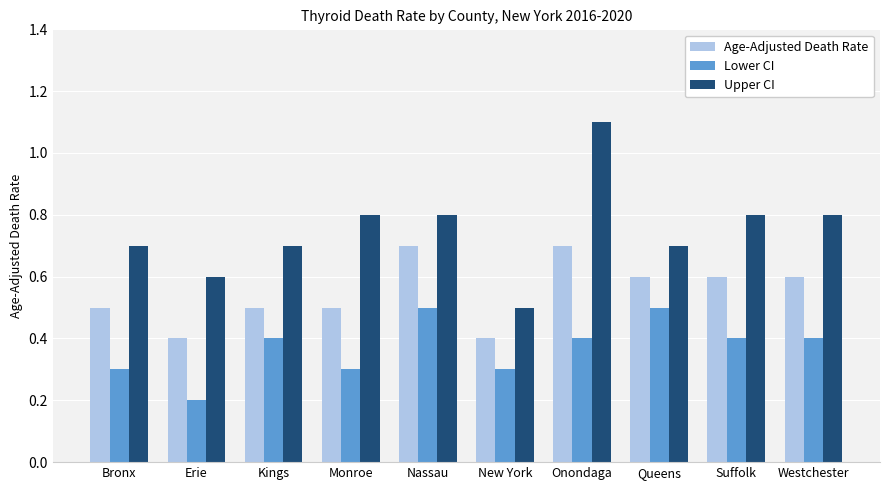

List the series in order of their peak value, highest first.

Upper CI, Age-Adjusted Death Rate, Lower CI